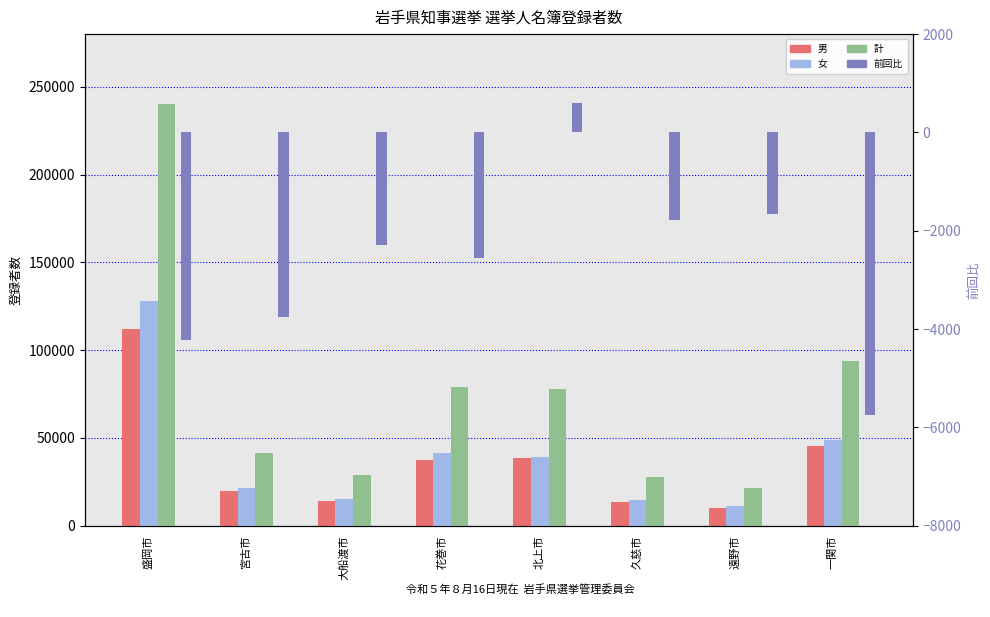

Which series has the largest range (max minus min)?

計